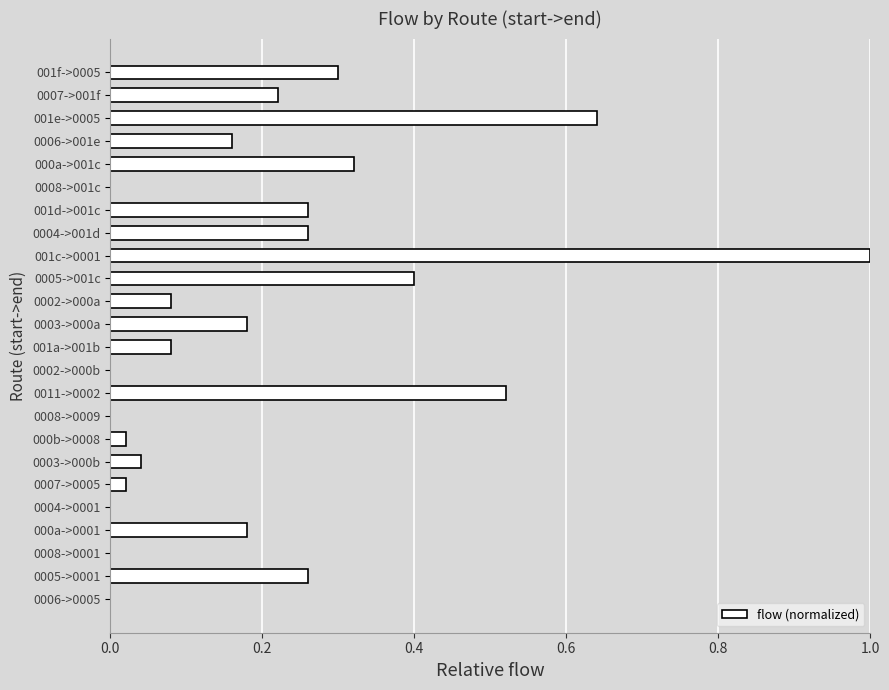

Is it true that the value at 0002->000a is 0.0?

False